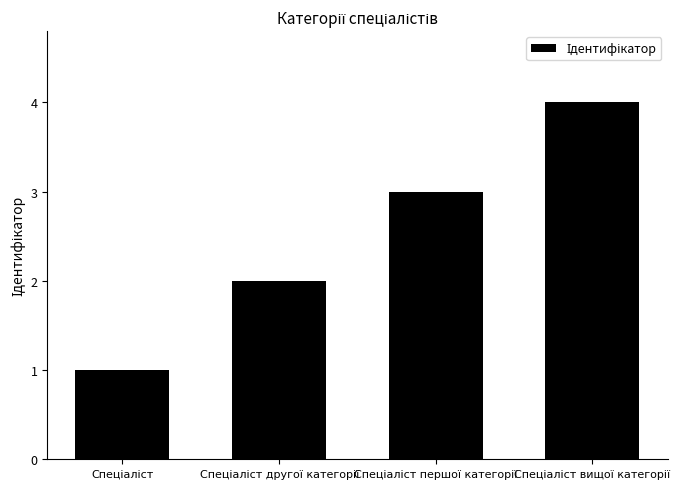

What is the maximum value shown in the chart?

4